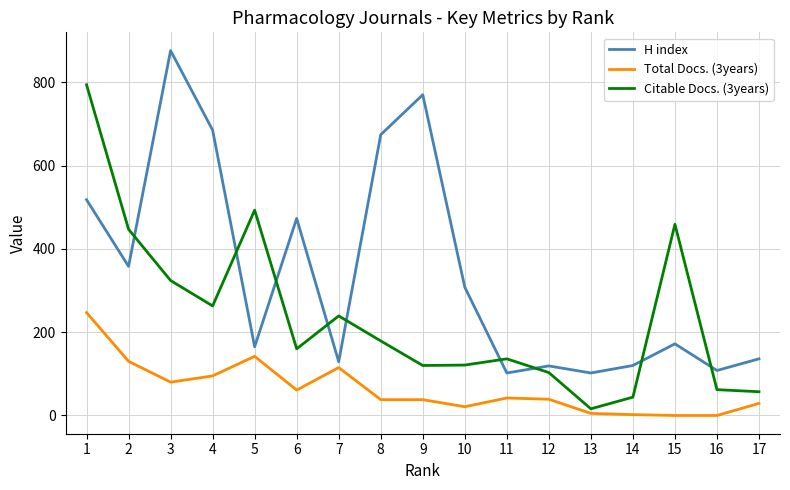

At how many categories does at least one series exceed 480?

6